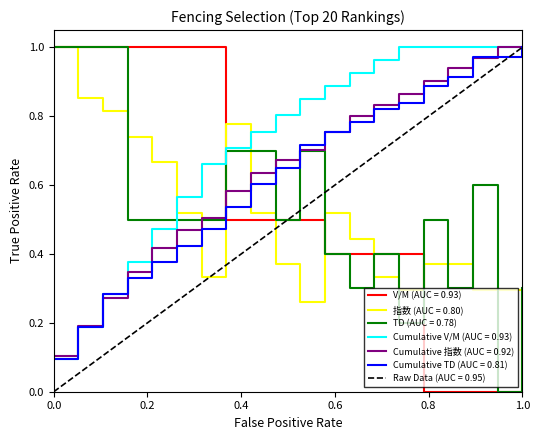

Is it true that Cumulative V/M (AUC = 0.93) equals 1.0 at 1.0?

True